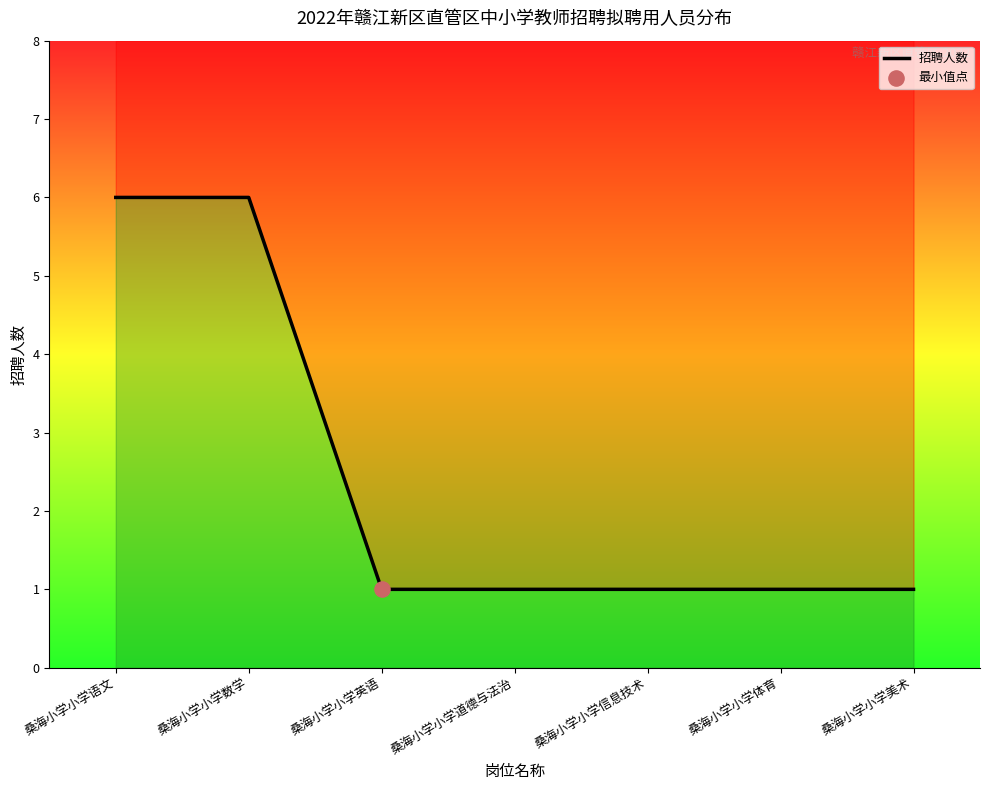

Which has a higher value, 桑海小学小学数学 or 桑海小学小学体育?

桑海小学小学数学